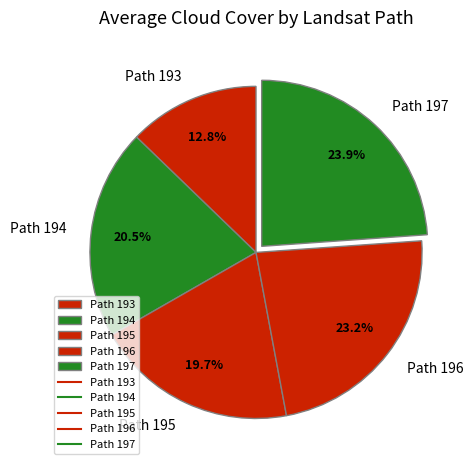

Rank the categories by value from highest to lowest.

Path 197, Path 196, Path 194, Path 195, Path 193